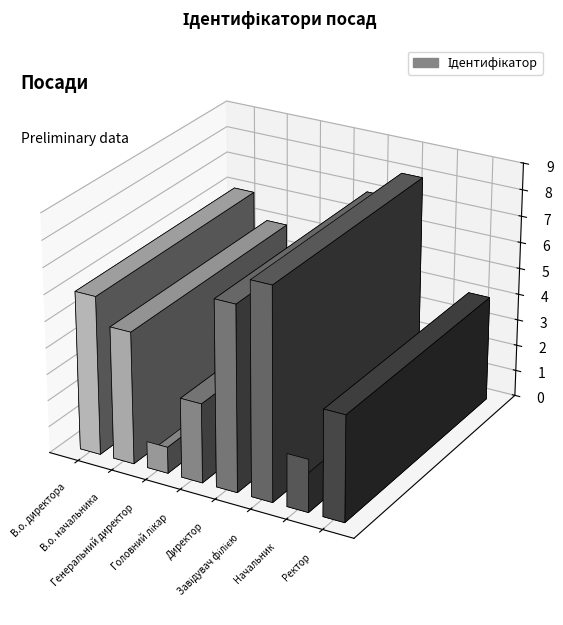

What is the label of the 6th bar from the left?

Завідувач філією